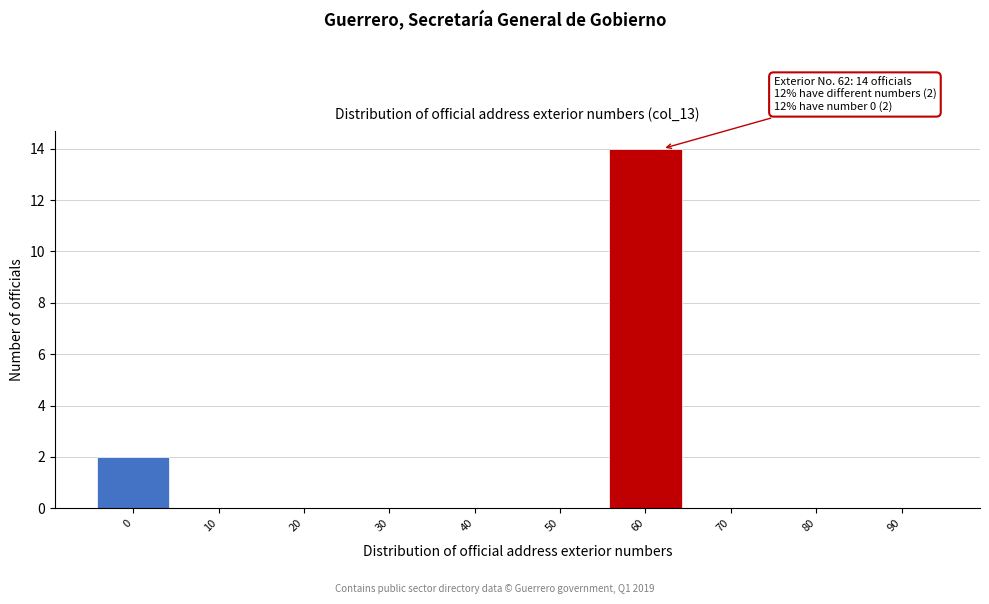

Over which range of the x-axis is the bar tallest?

55 to 65